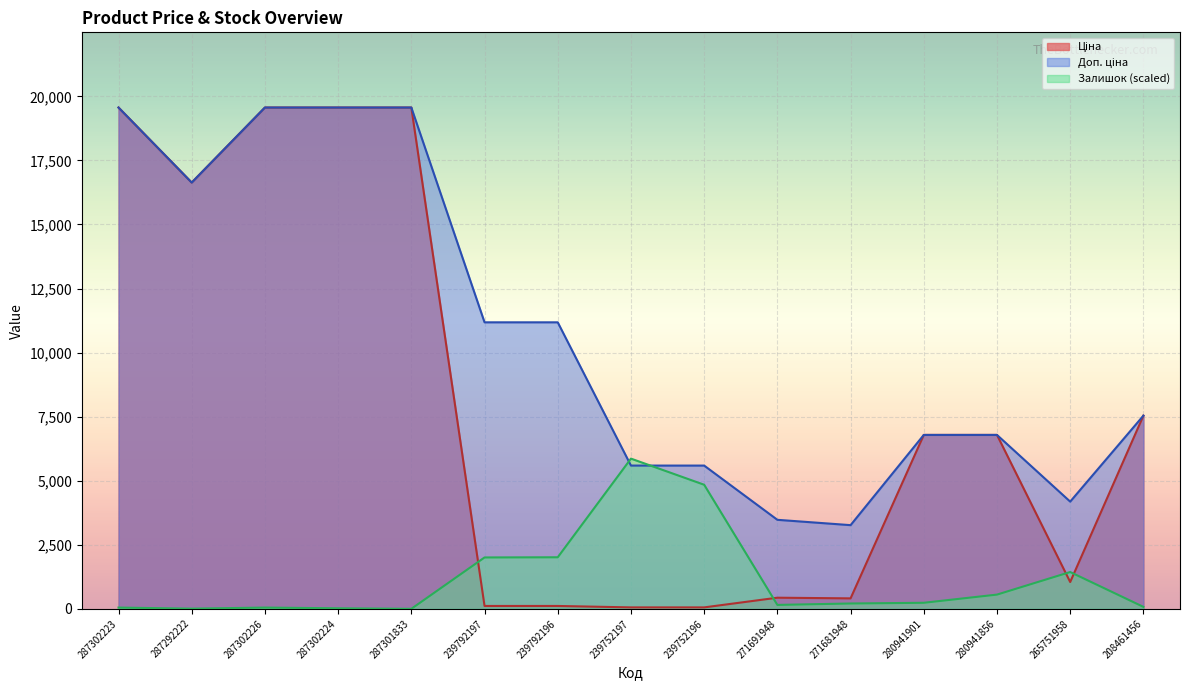

Where is Ціна nearest to the value 9810?

208461456